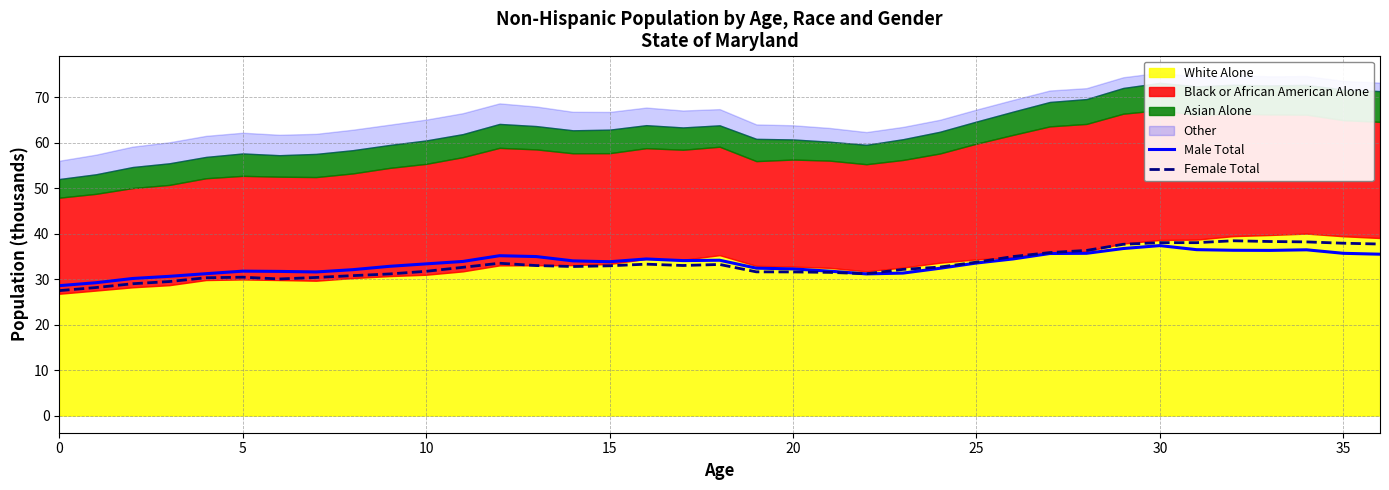

The value of Male Total at 0 is 28.5. True or false?

True